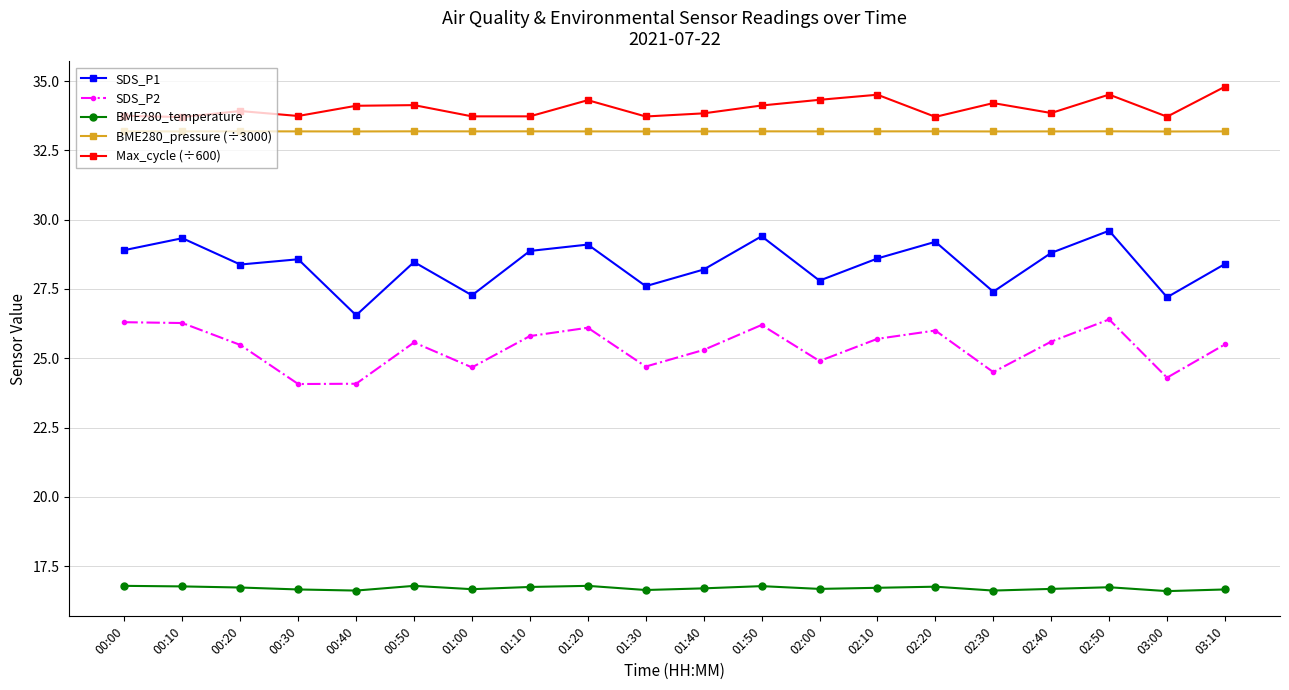

At 00:00, list the series in order from smallest to largest.

BME280_temperature, SDS_P2, SDS_P1, BME280_pressure (÷3000), Max_cycle (÷600)